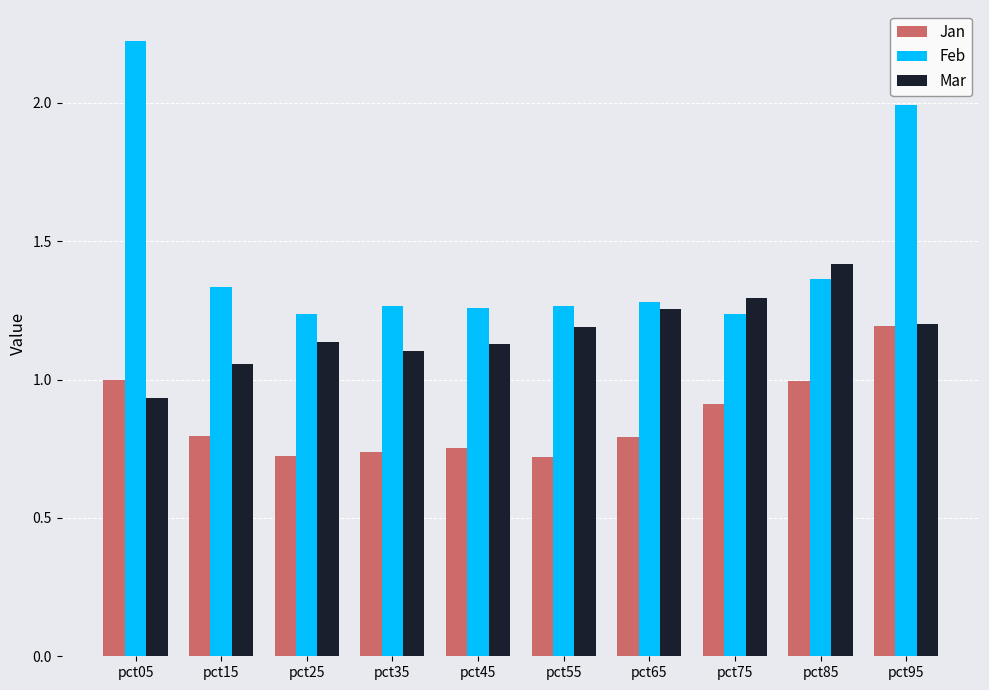

Which series has the largest range (max minus min)?

Feb